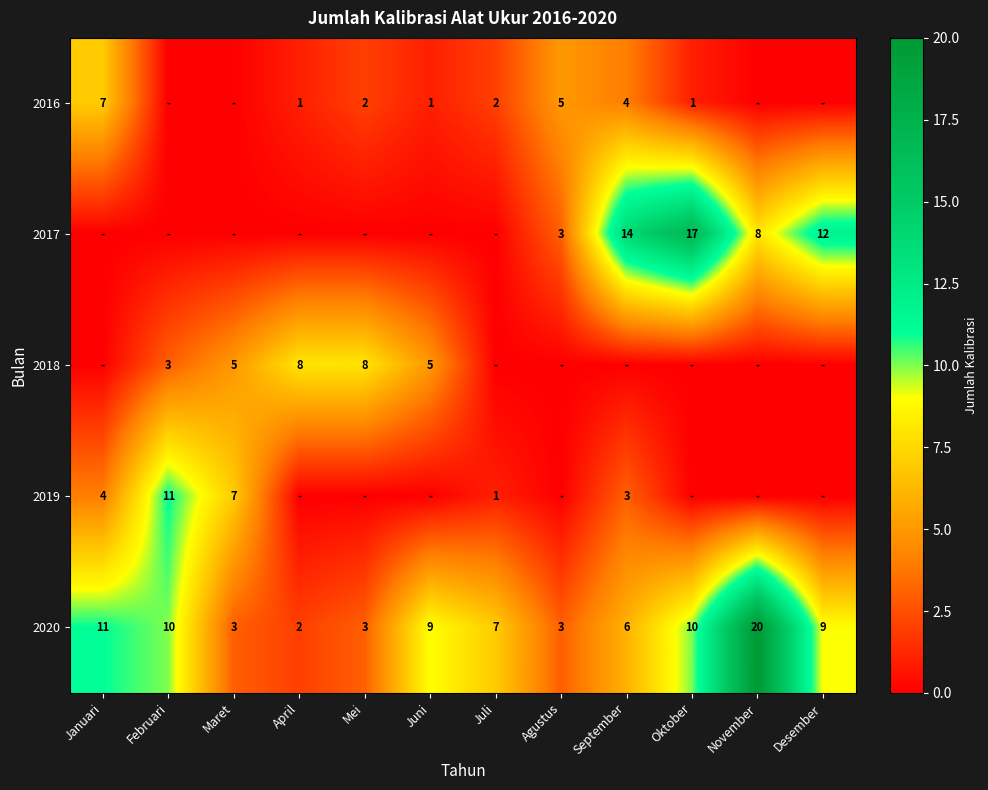

The 2016 series shows 7 at Januari. True or false?

True